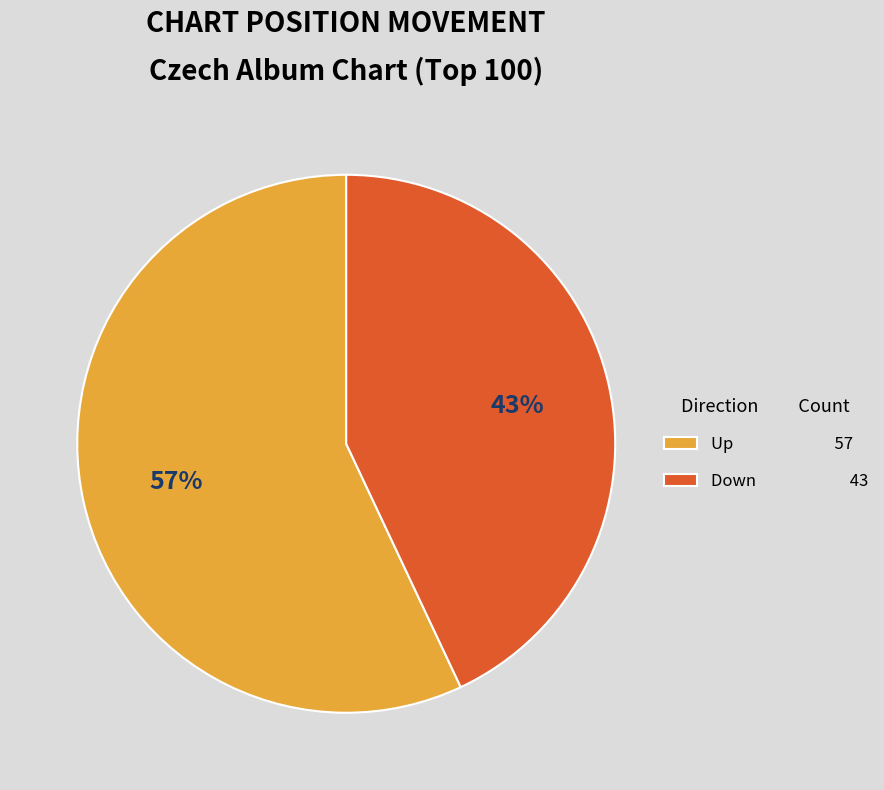

To the nearest percent, what portion does Up 57 represent?

57%